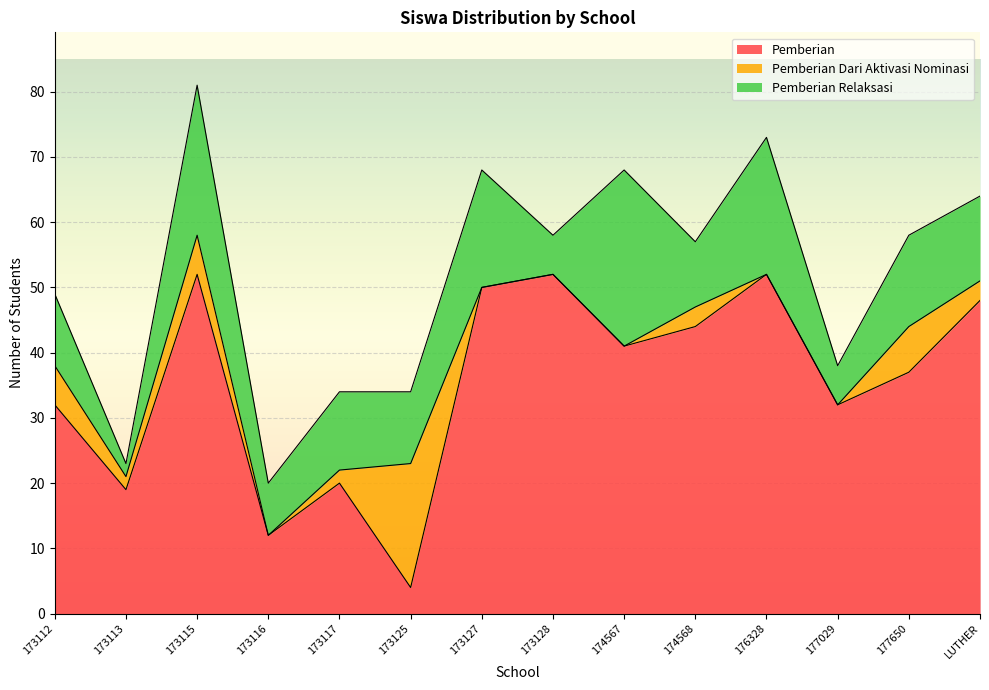

At which category does Pemberian Relaksasi reach its first local valley?

173113